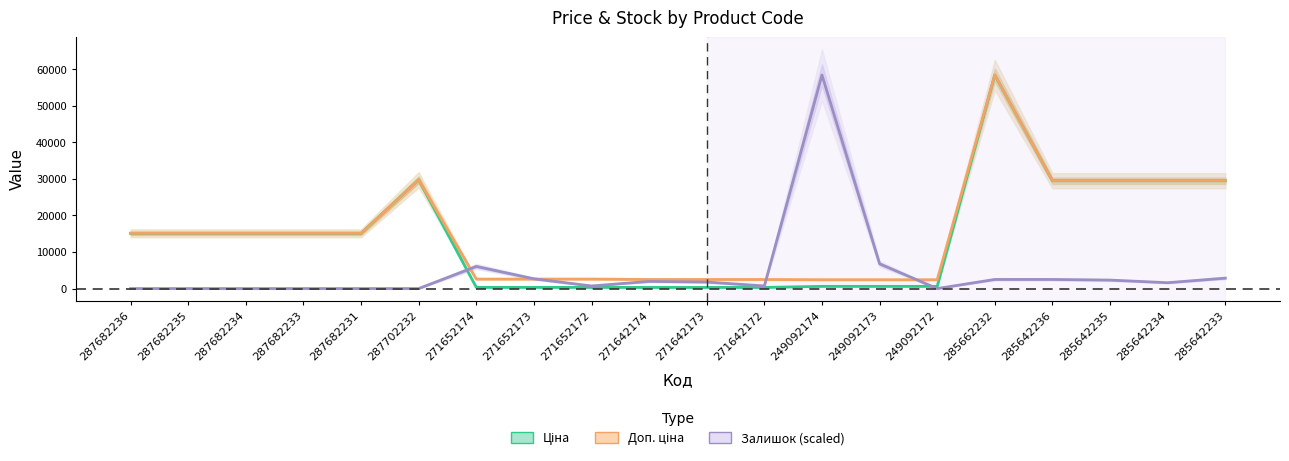

At 287682233, list the series in order from largest to smallest.

Ціна, Доп. ціна, Залишок (scaled)